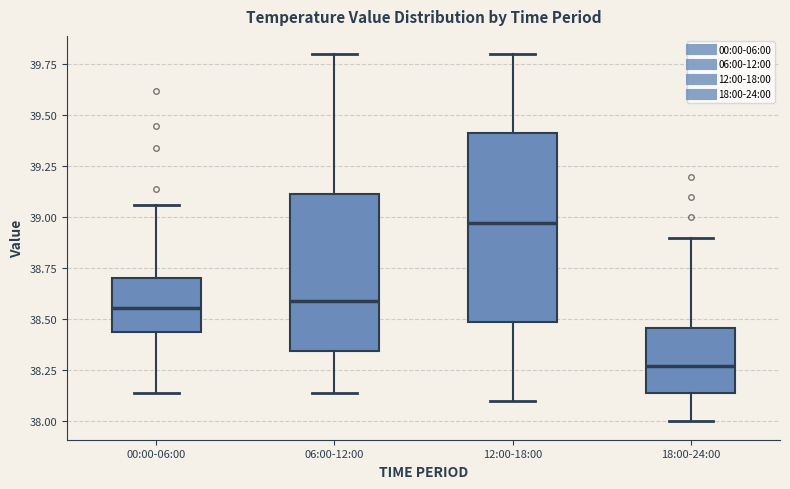

Where is the upper edge of the box for 12:00-18:00 on the y-axis? The values are not printed on the chart, so give them approximately, as read against the axis.

39.40